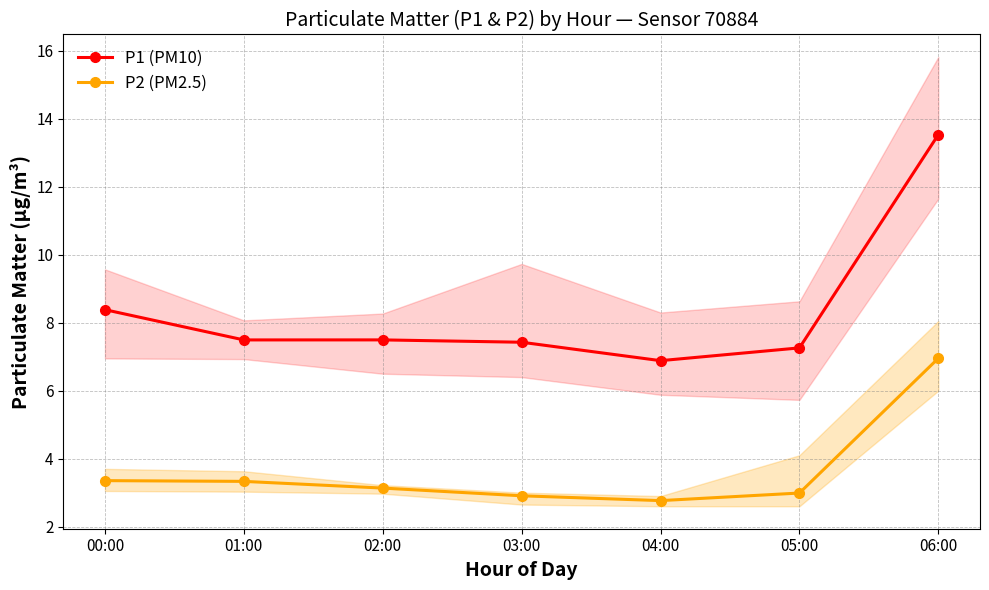

Rank the series by their average value, from lowest to highest.

P2 (PM2.5), P1 (PM10)